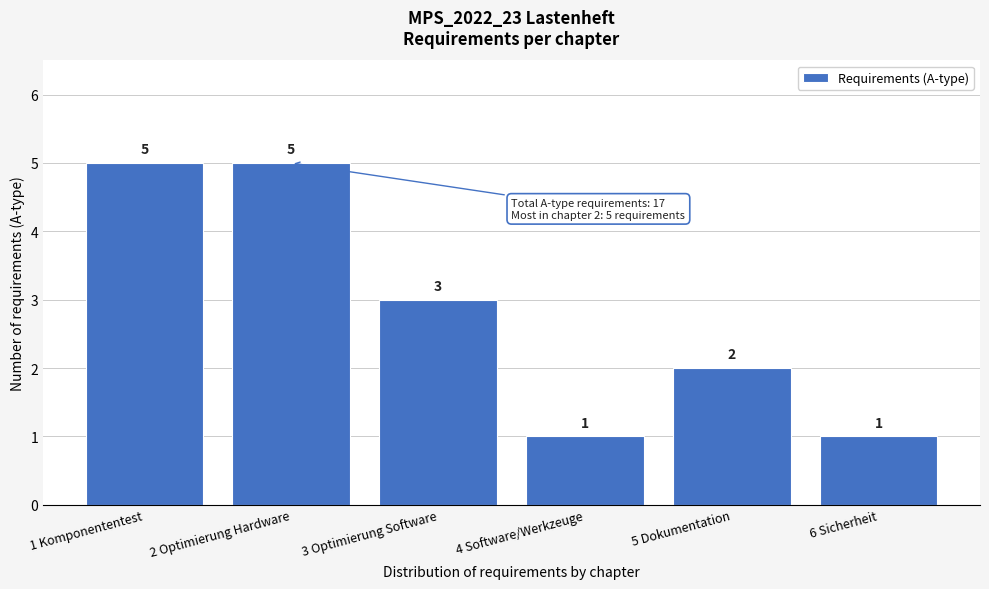

Reading left to right, transcribe all the data shown in this chart.

1 Komponententest=5	2 Optimierung Hardware=5	3 Optimierung Software=3	4 Software/Werkzeuge=1	5 Dokumentation=2	6 Sicherheit=1